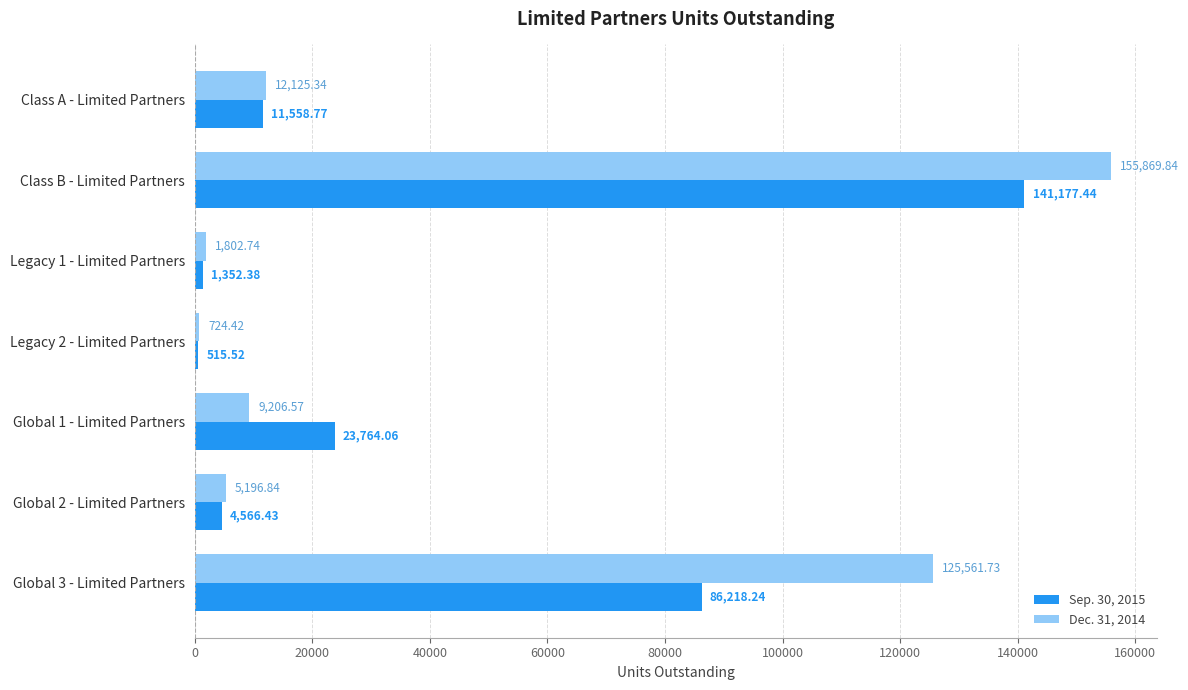

How many data points does each series have?

7